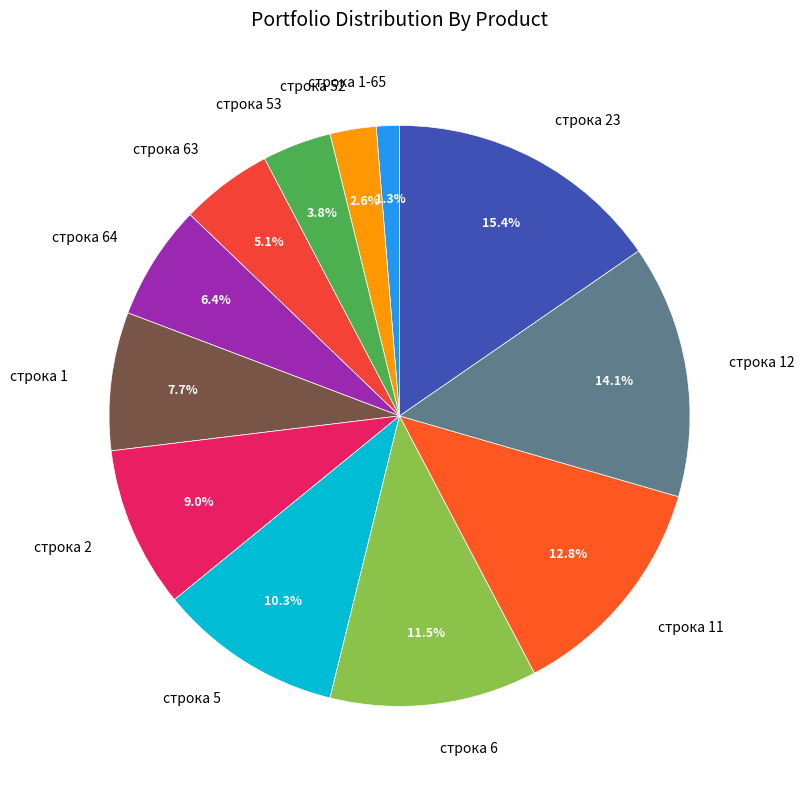

To the nearest percent, what is the difference between the строка 1 and строка 11 slice percentages?

5%